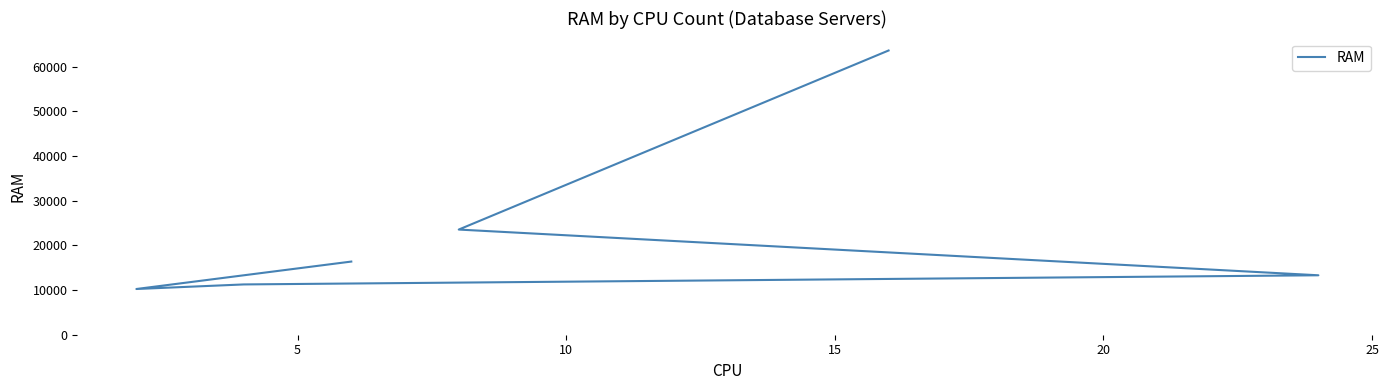

What is the maximum value shown in the chart?

63654